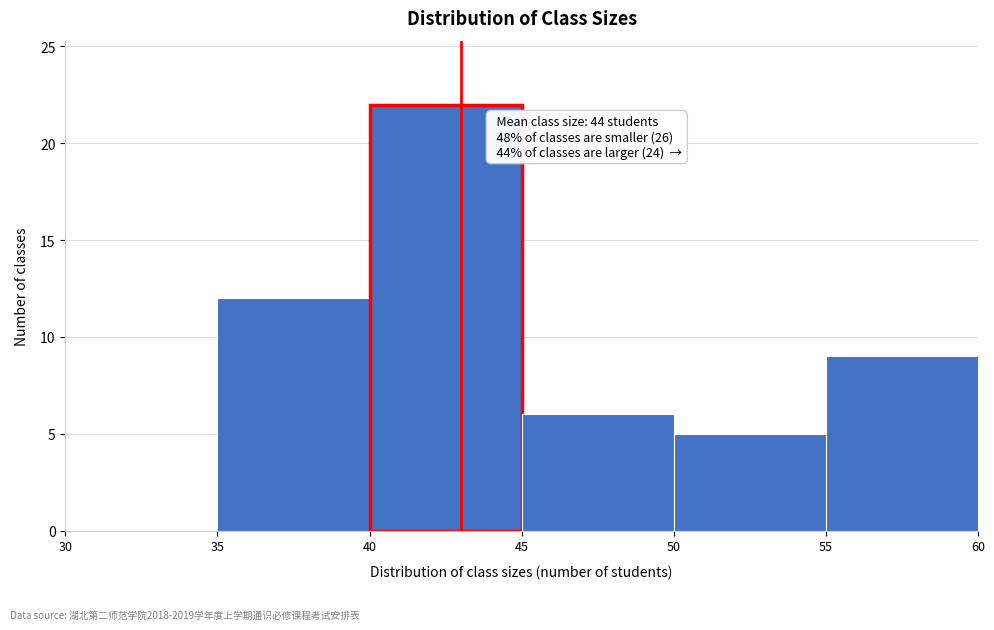

Over which range of the x-axis is the bar tallest?

40 to 45